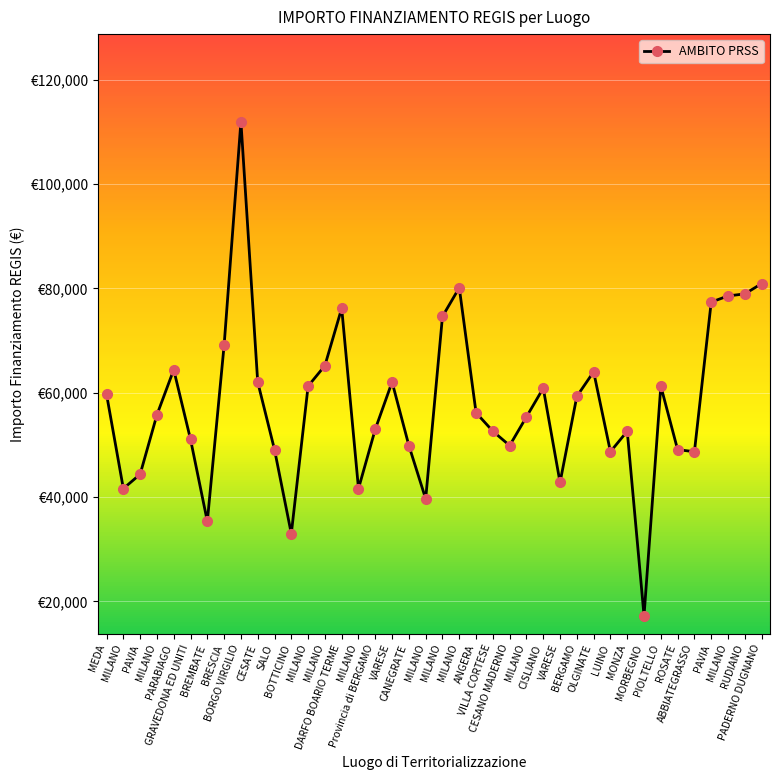

Reading right to left, list all the values displayed in this chart.

80917.6	78953.6	78560.8	77382.4	48707.7	49100.5	61277.4	17283.4	52635.7	48707.7	64027.0	59313.4	42815.6	60884.6	55385.3	49886.1	52635.7	56170.9	80132.0	74632.7	39673.2	49886.1	62063.0	53028.5	41637.2	76203.9	65205.4	61277.4	32995.5	49100.5	62063.0	111949.1	69133.5	35352.3	51064.5	64419.8	55778.1	44386.8	41637.2	59706.2